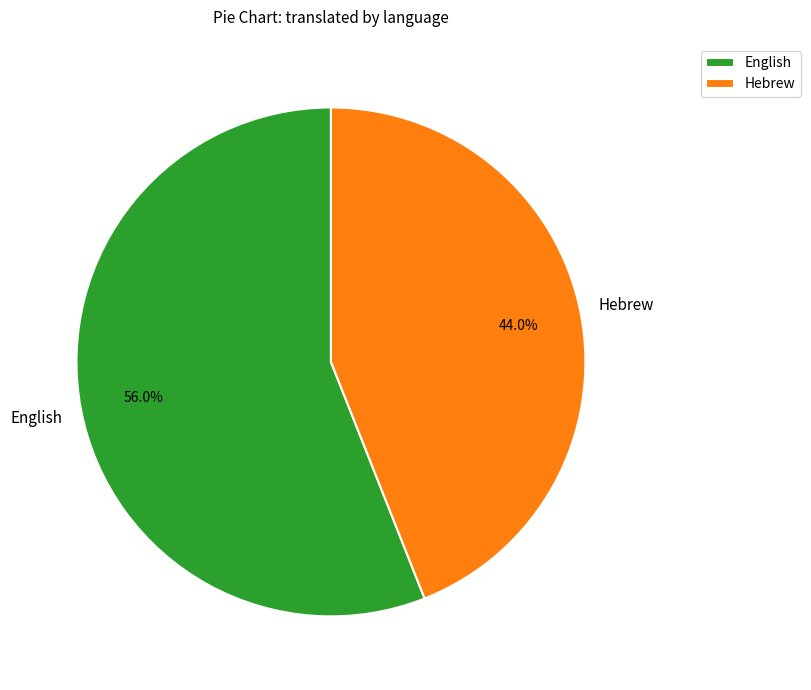

Combined, do English and Hebrew account for over 50%?

Yes